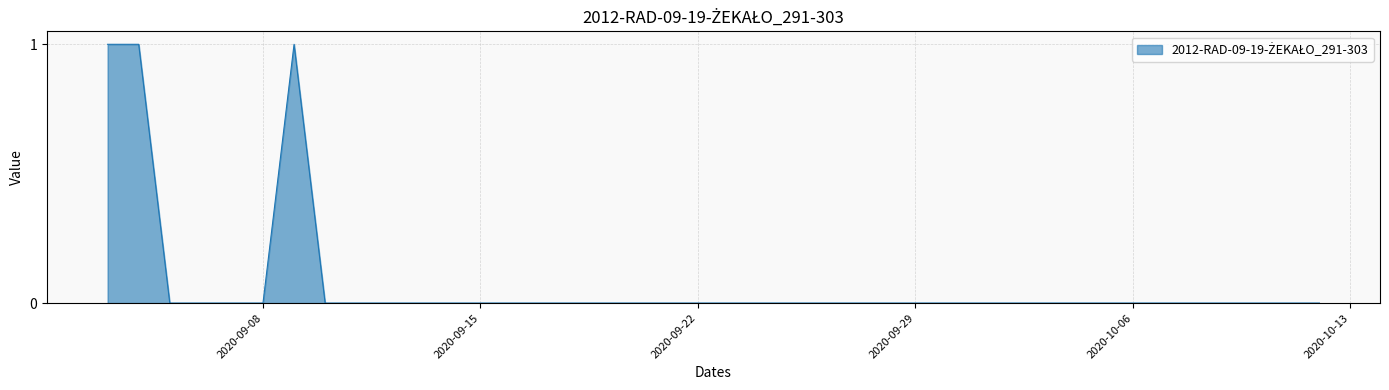

Which label corresponds to the largest value in the chart?

2020-09-03